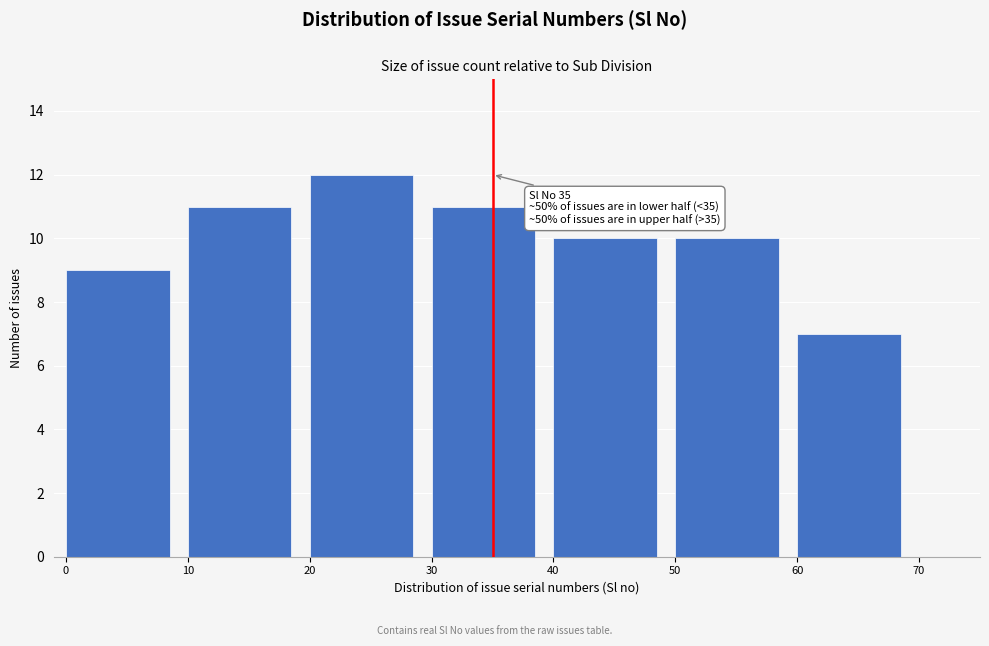

Reading left to right, what are all the values shown in this chart?

0=9	10=11	20=12	30=11	40=10	50=10	60=7	70=0